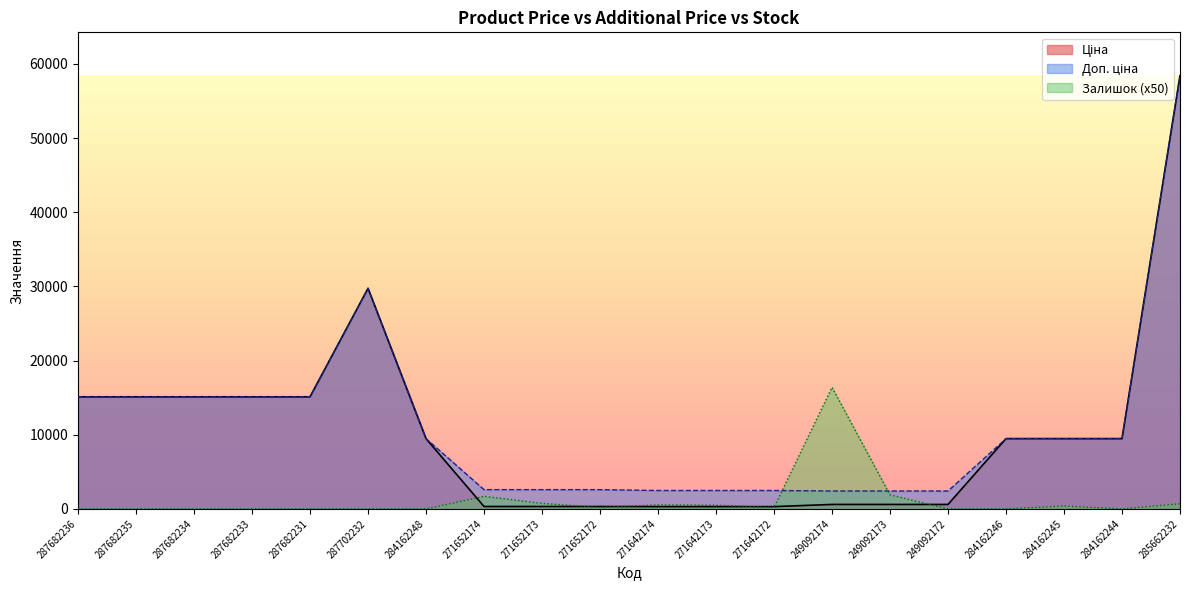

What is the sum of the Залишок values at 249092173 and 284162246?

1900.0